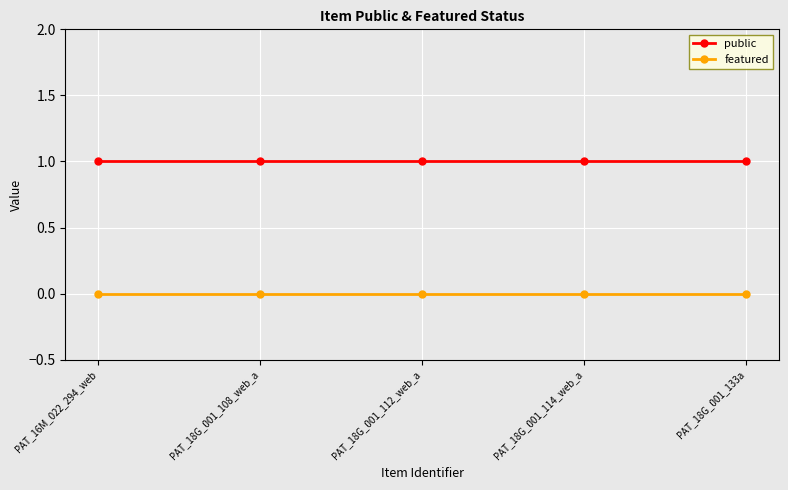

Rank the series by their maximum value, from lowest to highest.

featured, public